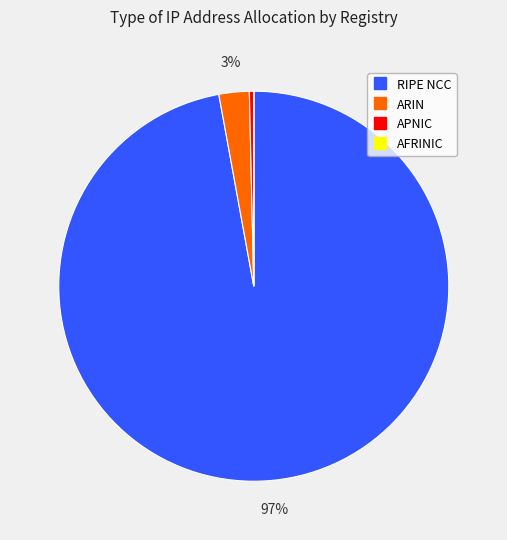

Do RIPE NCC and ARIN together represent more than half of the pie?

Yes